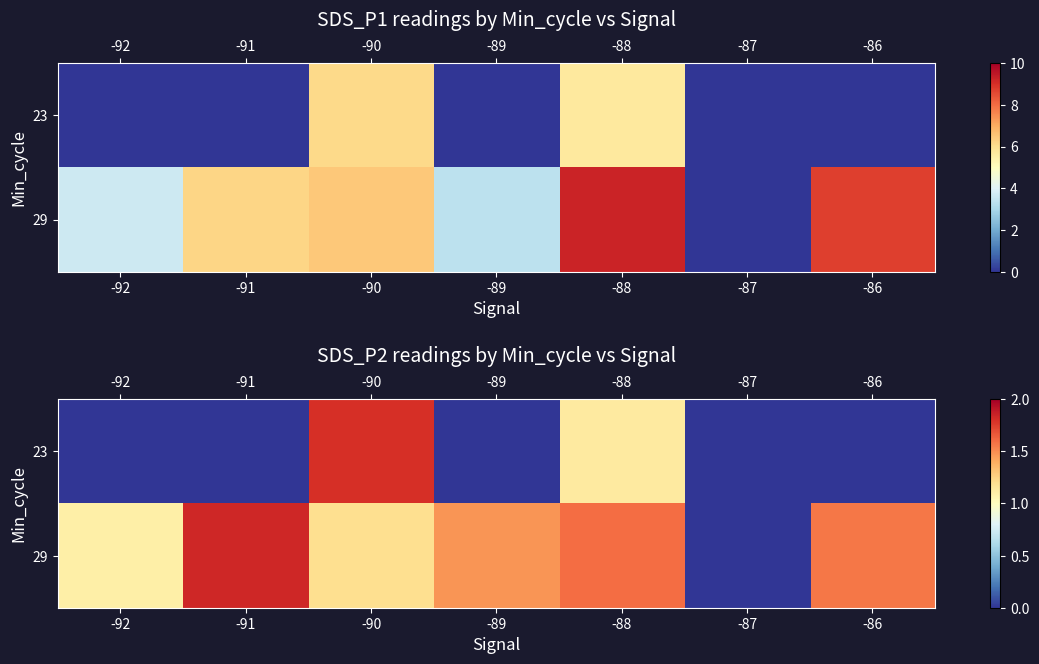

Rank the series at -92 from highest to lowest value.

29, 23